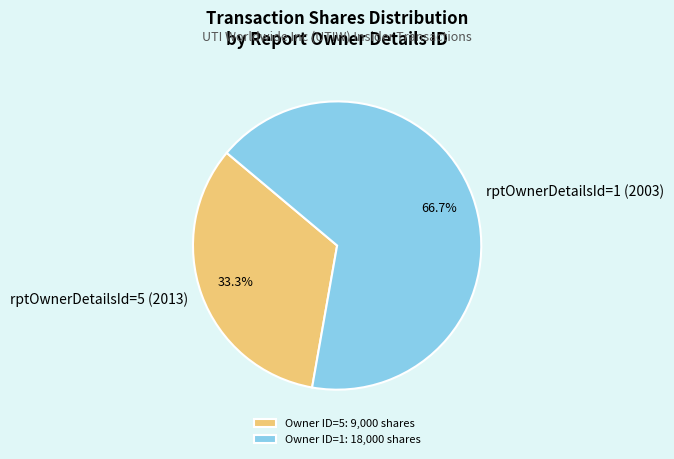

How many slices are in this pie chart?

2